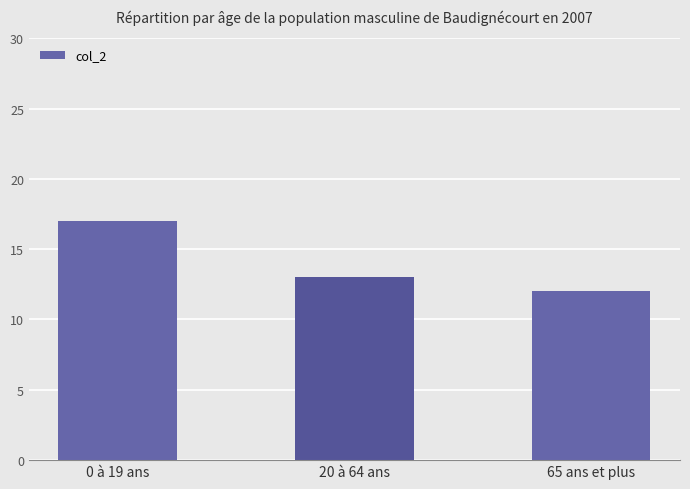

Which label corresponds to the largest value in the chart?

0 à 19 ans